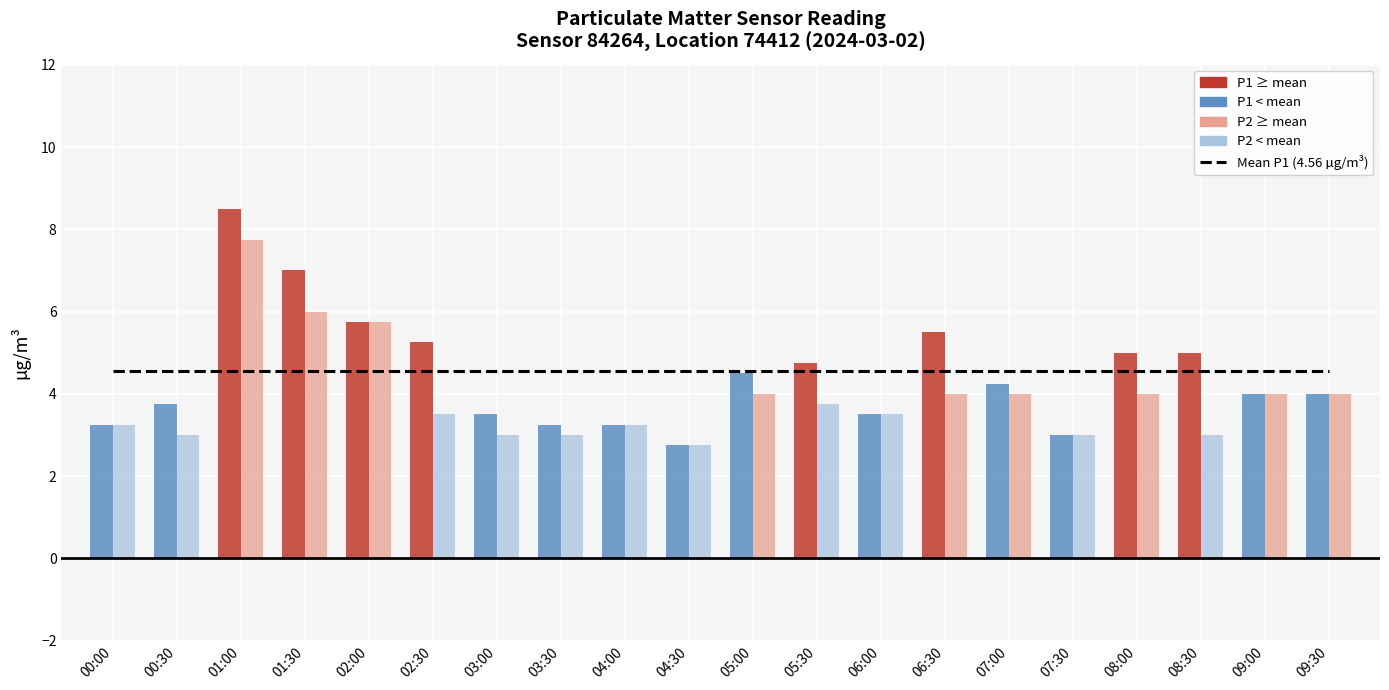

What is the label of the 6th bar from the left?

02:30